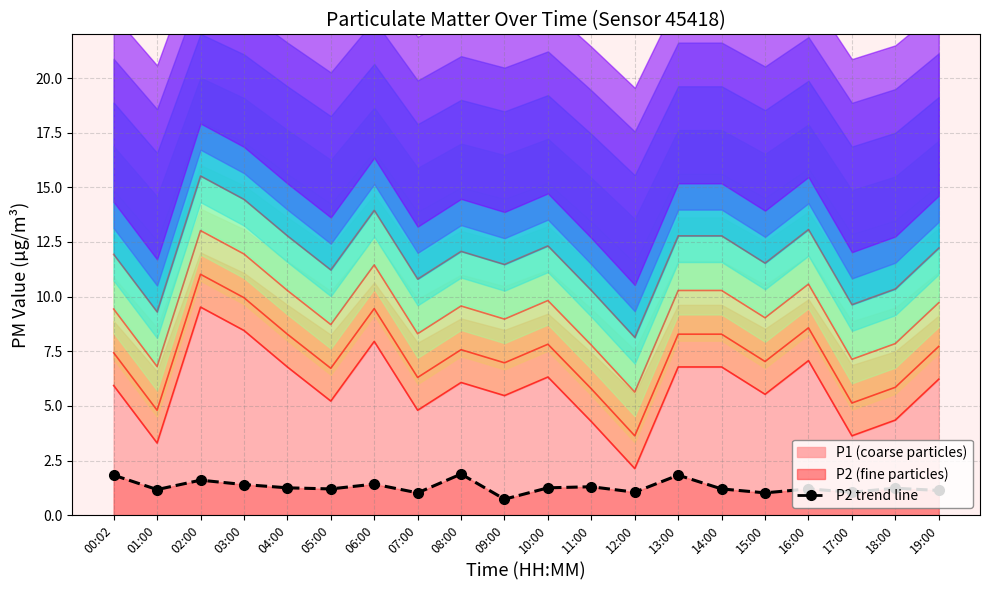

The P2 (fine particles) series shows 1.2 at 18:00. True or false?

True